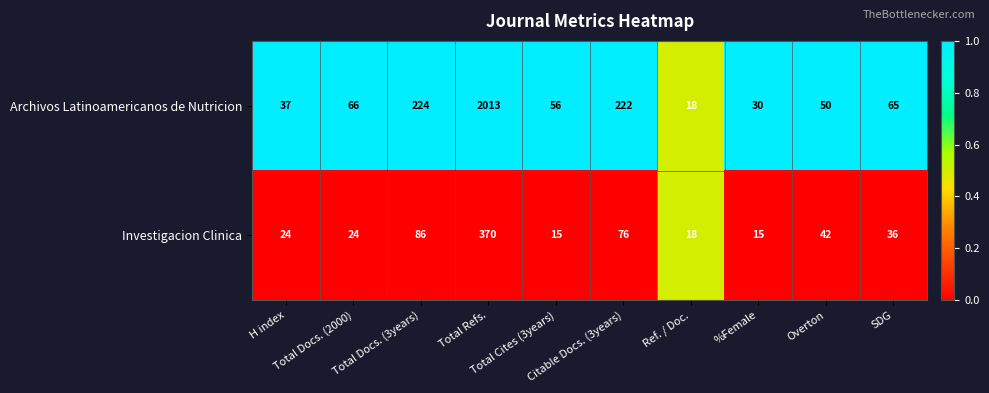

Which series has the largest total across all categories?

Archivos Latinoamericanos de Nutricion